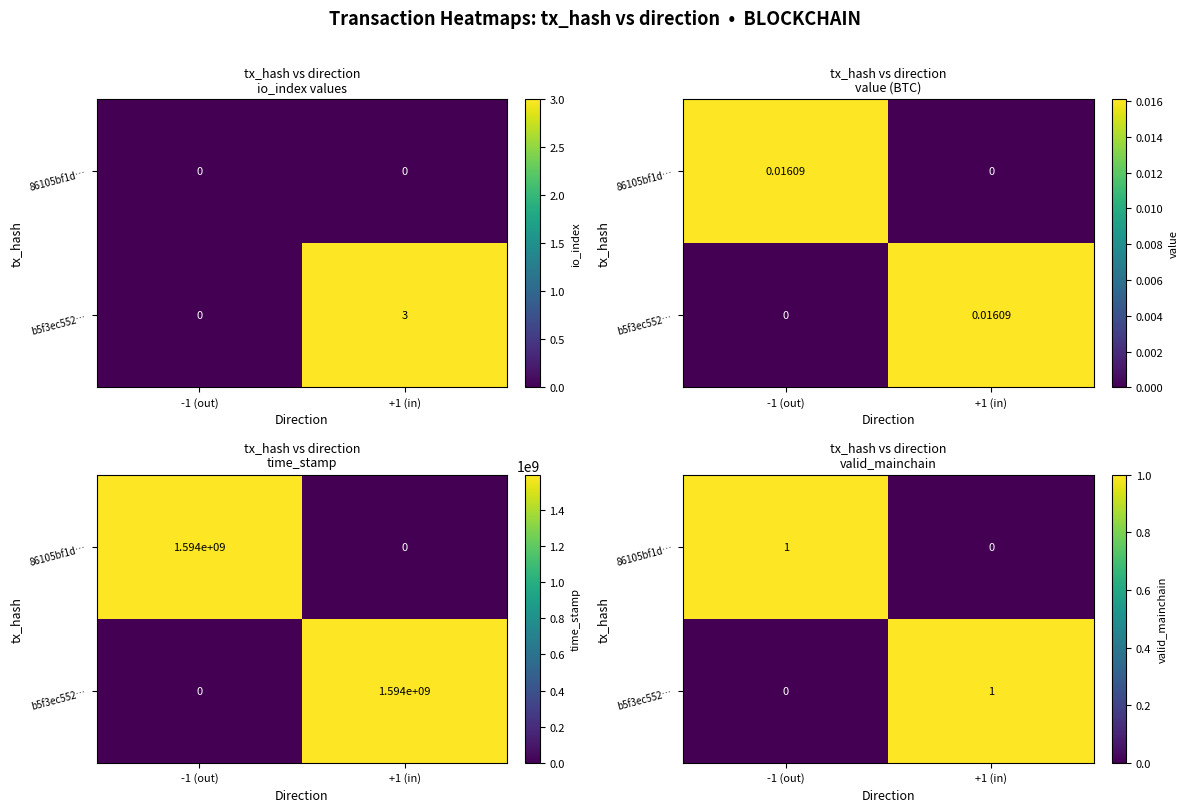

True or false: 86105bf1d… has a value of 1 at -1 (out).

True